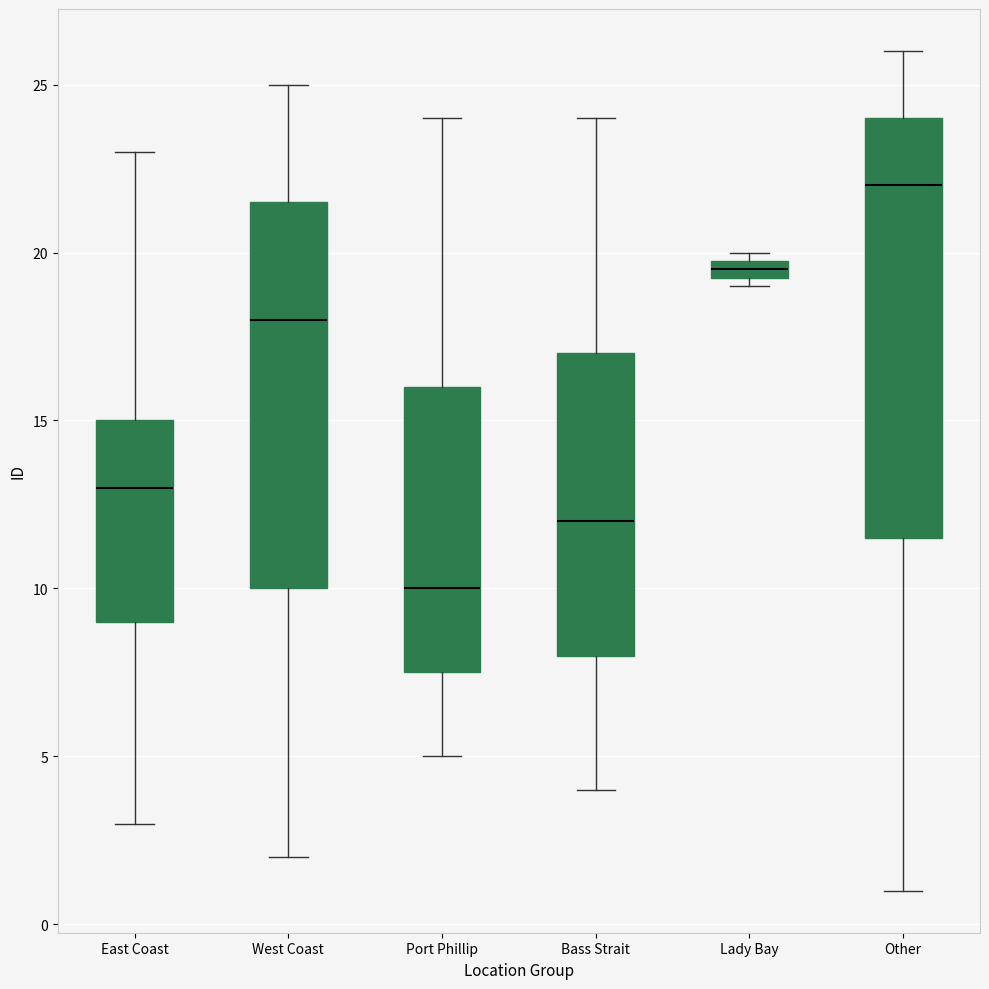

Which box is the tallest, from its lower edge to its upper edge?

Other